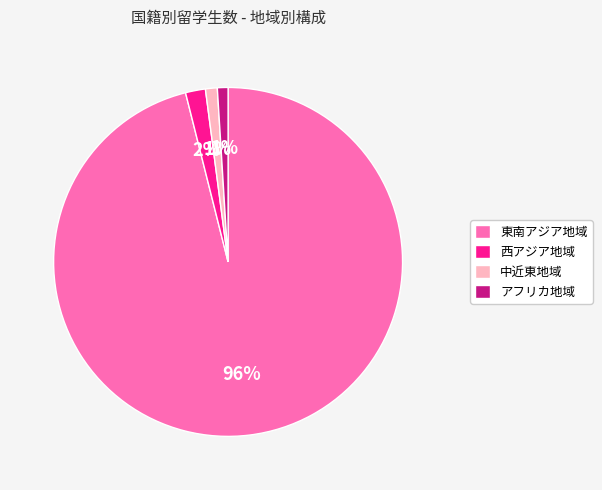

Combined, do アフリカ地域 and 中近東地域 account for over 50%?

No